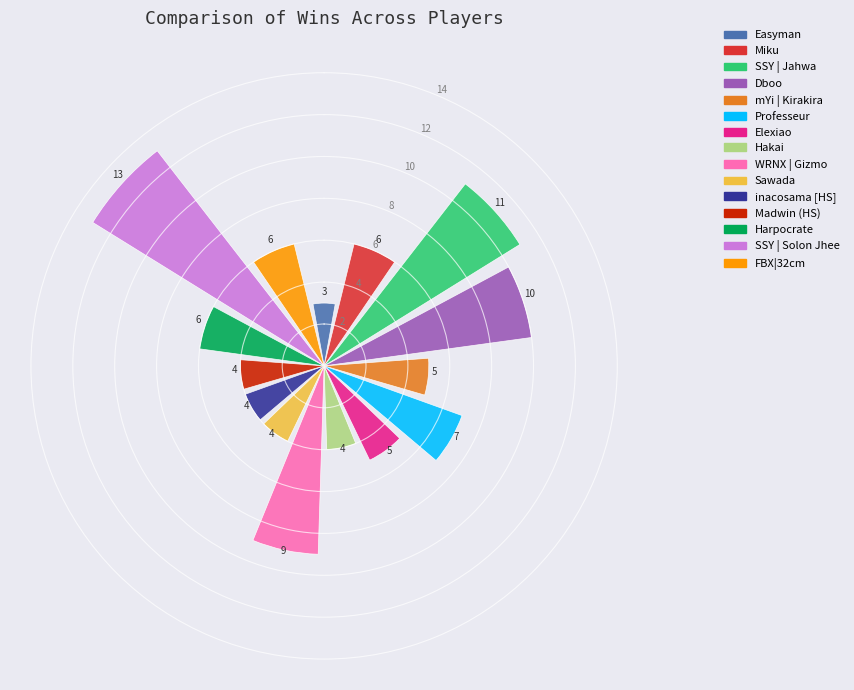

What is the value of the 8th bar from the left?

4